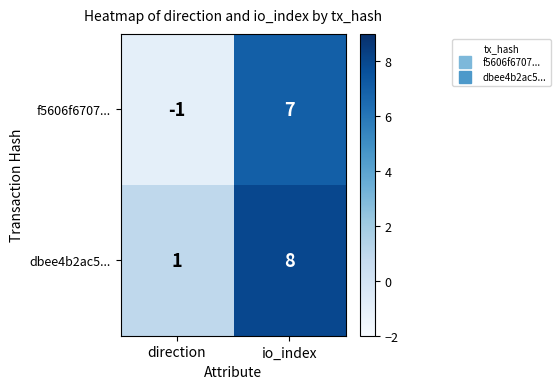

Reading left to right, what are all the values shown in this chart?

f5606f6707...: direction=-1	io_index=7
dbee4b2ac5...: direction=1	io_index=8